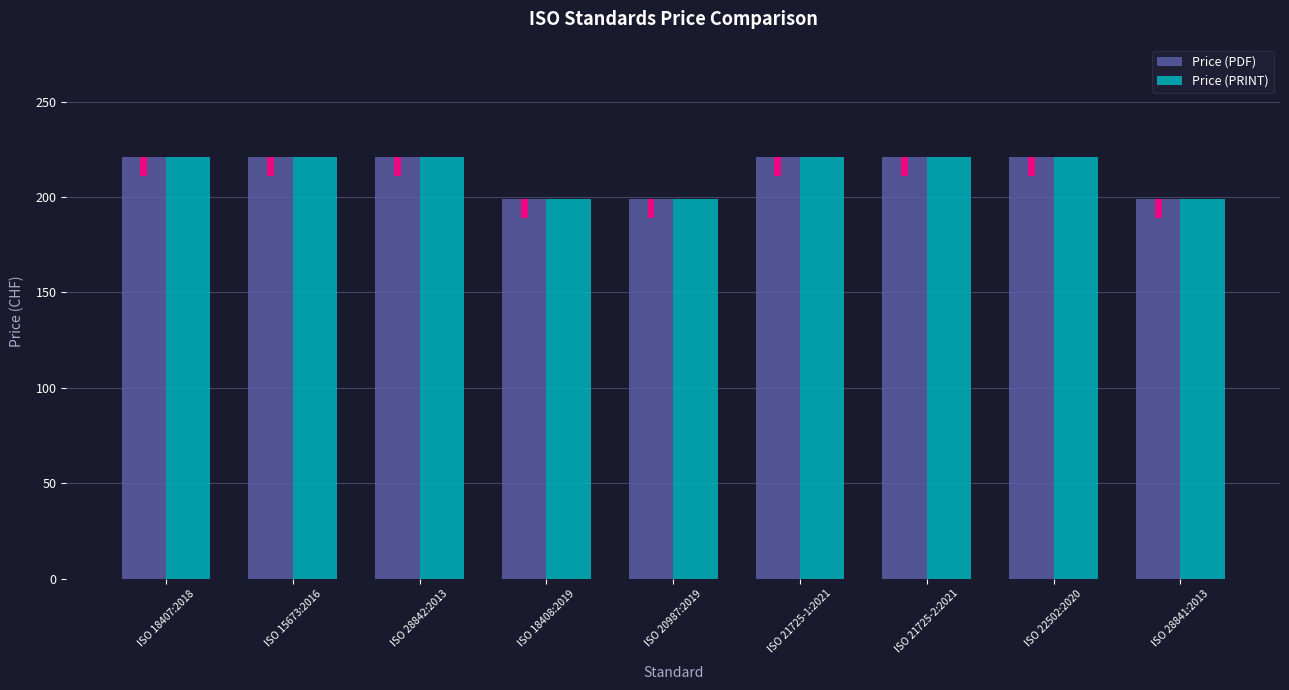

True or false: Price (PDF) has a value of 276 at ISO 18408:2019.

False